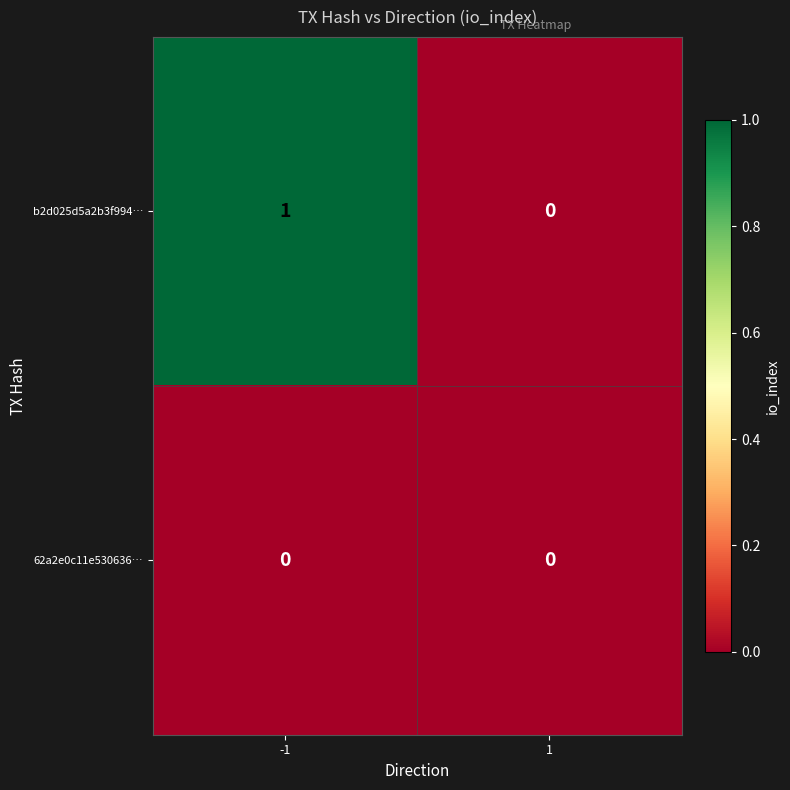

Which series has the widest spread of values?

b2d025d5a2b3f994…